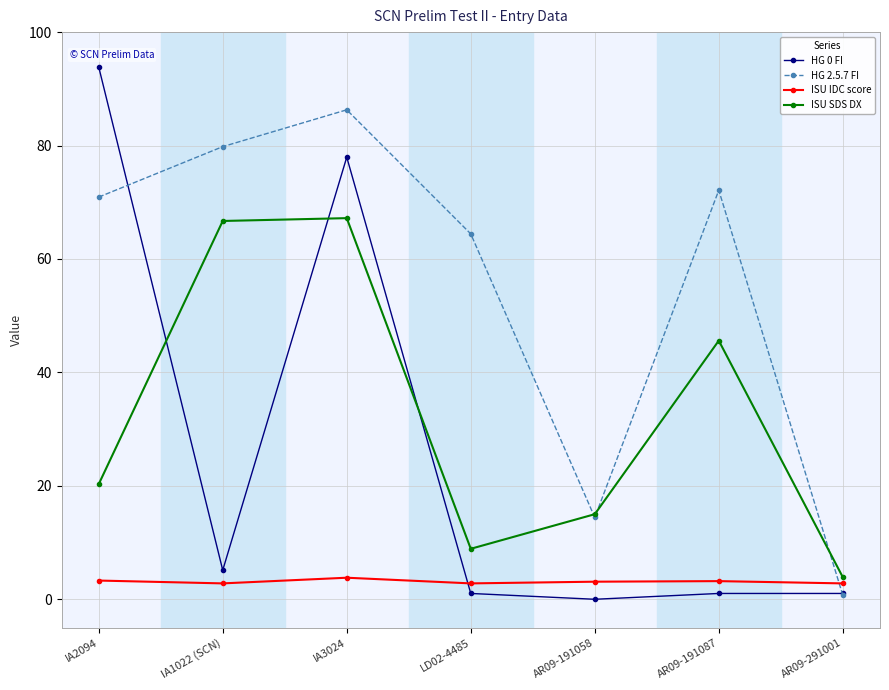

What is the label of the 3rd point from the right?

AR09-191058